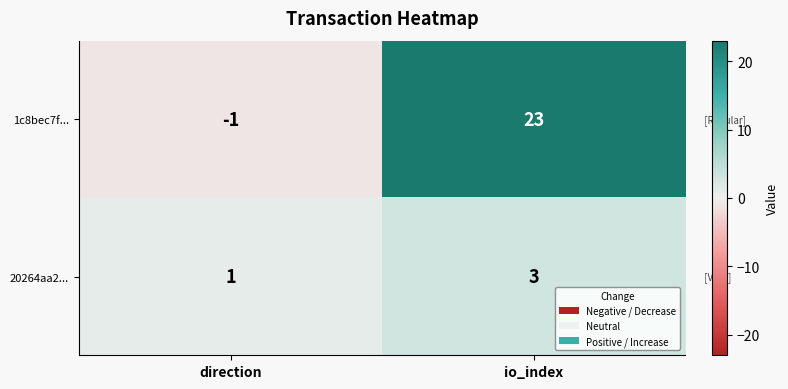

Is it true that 20264aa2... equals 3 at io_index?

True